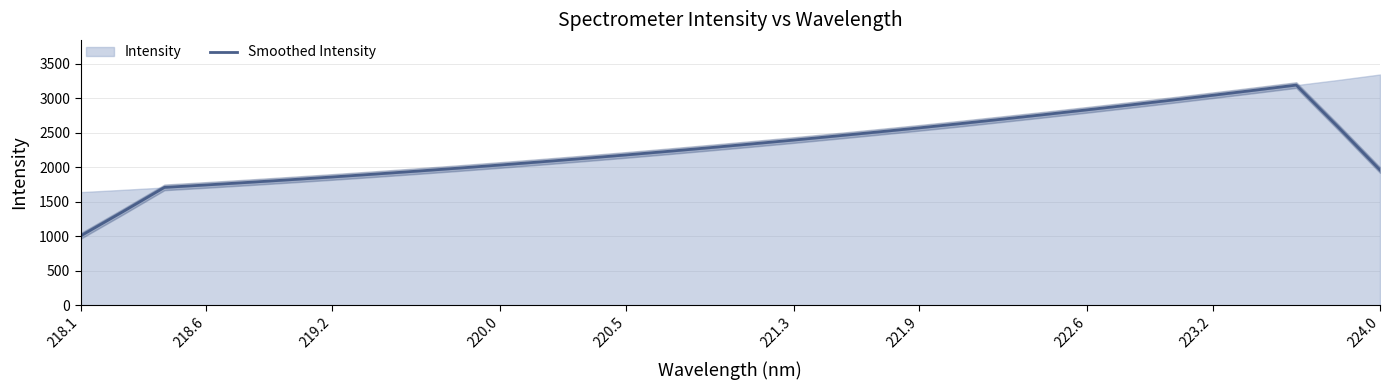

What is the highest value of the Smoothed Intensity series?

3189.3